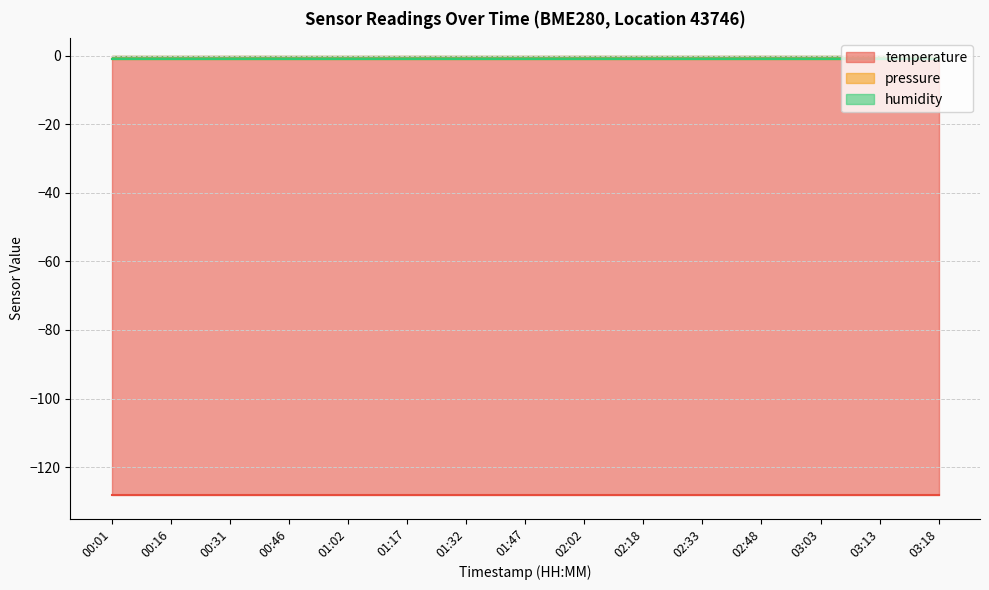

Reading right to left, transcribe all the data shown in this chart.

temperature: -128	-128	-128	-128	-128	-128	-128	-128	-128	-128	-128	-128	-128	-128	-128
pressure: -1	-1	-1	-1	-1	-1	-1	-1	-1	-1	-1	-1	-1	-1	-1
humidity: -1	-1	-1	-1	-1	-1	-1	-1	-1	-1	-1	-1	-1	-1	-1